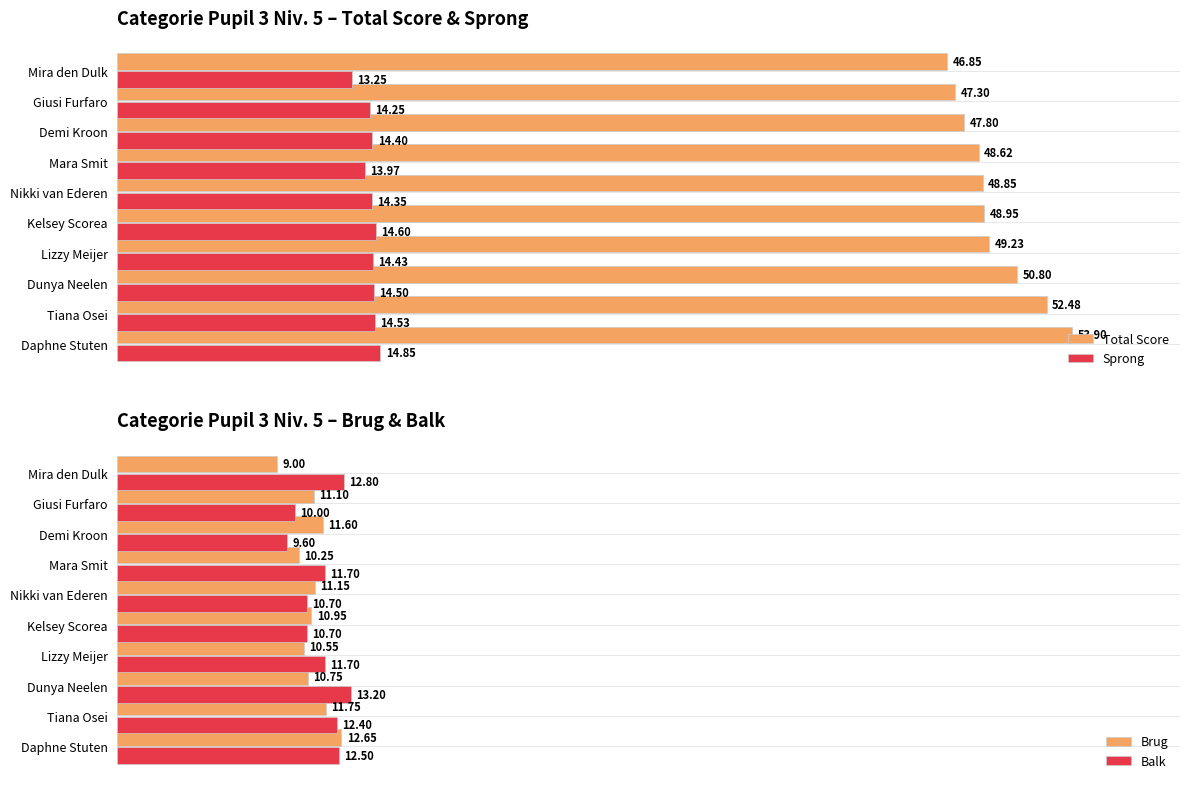

What is the smallest value displayed?

9.0